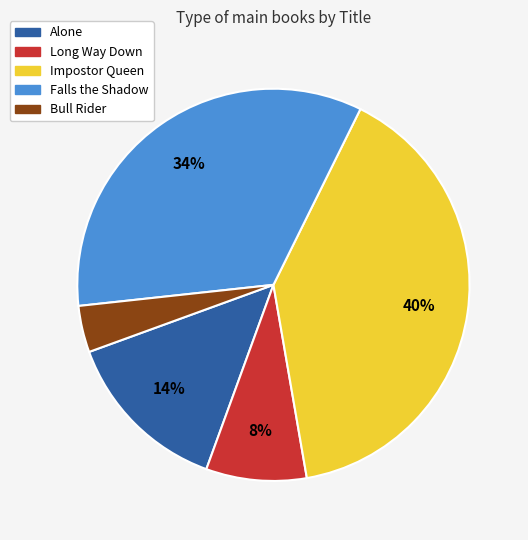

Is Alone the majority of the pie?

No